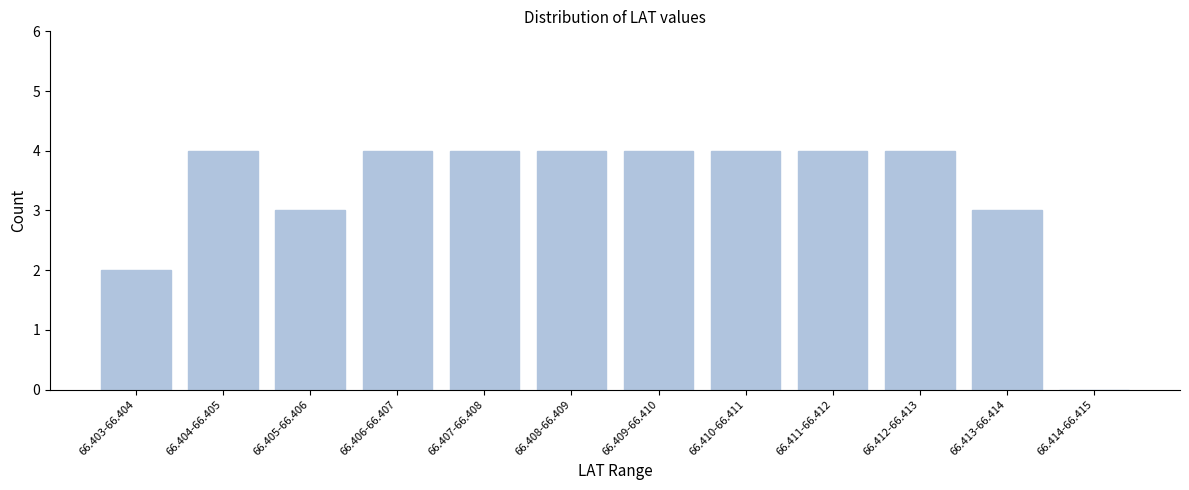

Reading left to right, extract all data points from this chart.

66.403-66.404=2	66.404-66.405=4	66.405-66.406=3	66.406-66.407=4	66.407-66.408=4	66.408-66.409=4	66.409-66.410=4	66.410-66.411=4	66.411-66.412=4	66.412-66.413=4	66.413-66.414=3	66.414-66.415=0